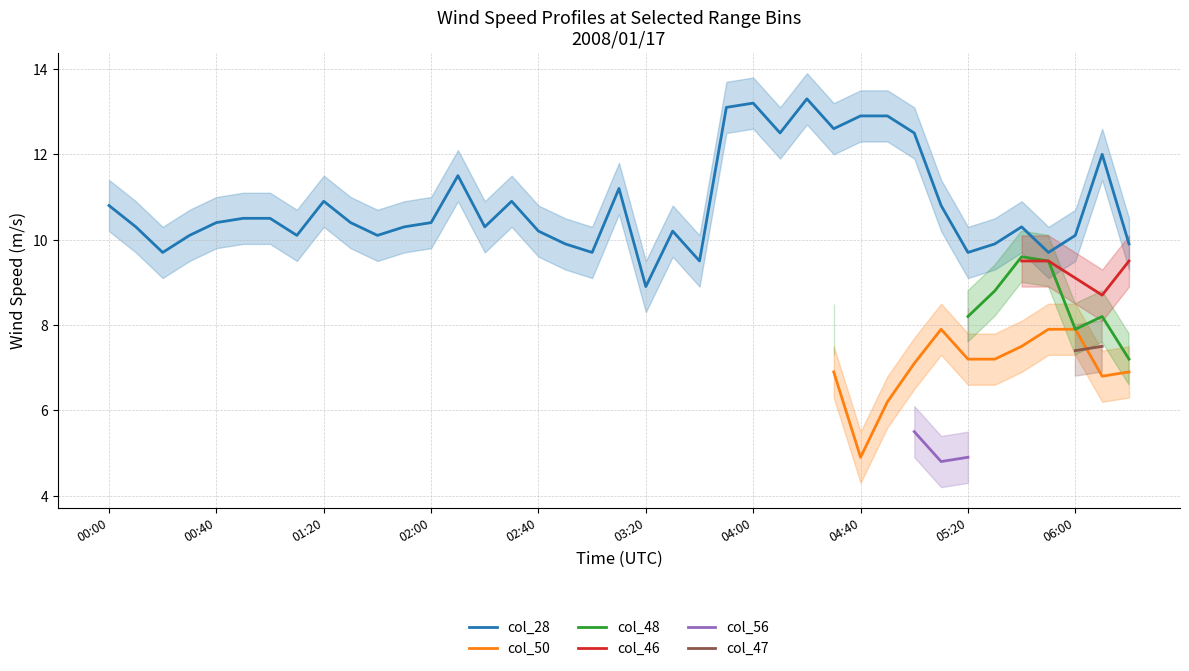

What is the minimum value for col_28?

8.9